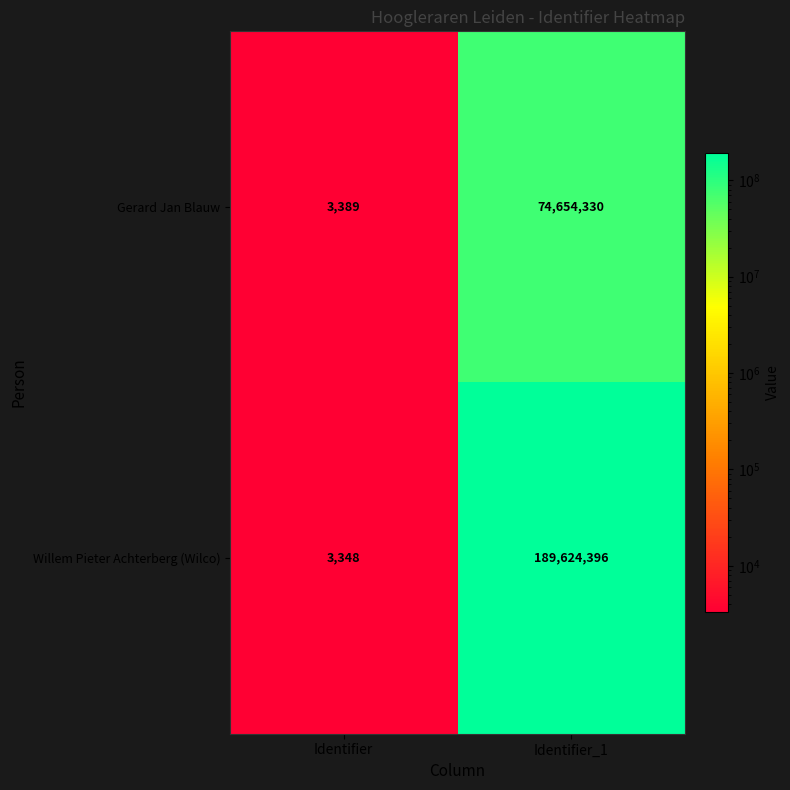

What is the average value of the Willem Pieter Achterberg (Wilco) series?

94813872